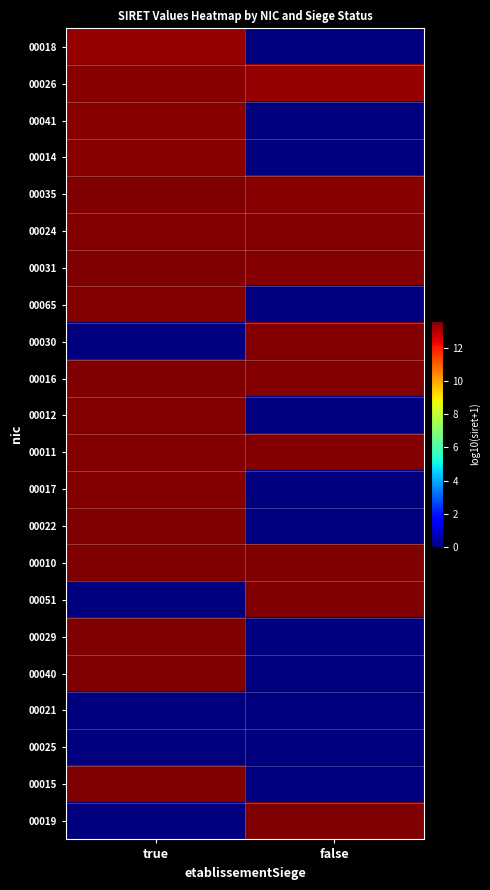

What is the greatest value displayed?

13.6